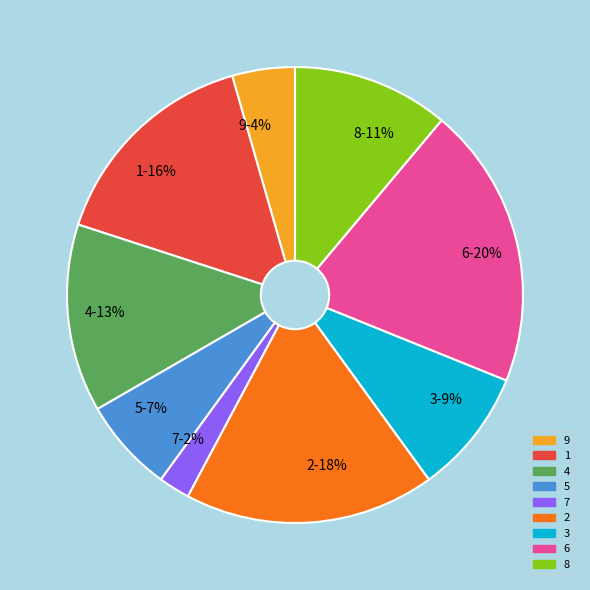

Count the number of slices in the pie.

9